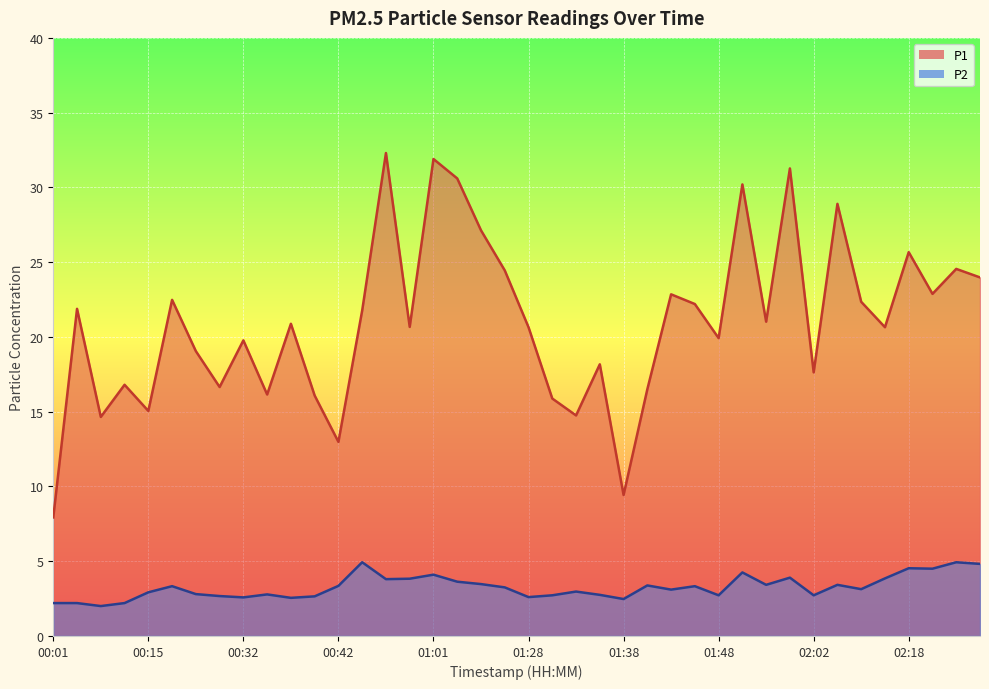

What are all the series names shown in the legend?

P1, P2